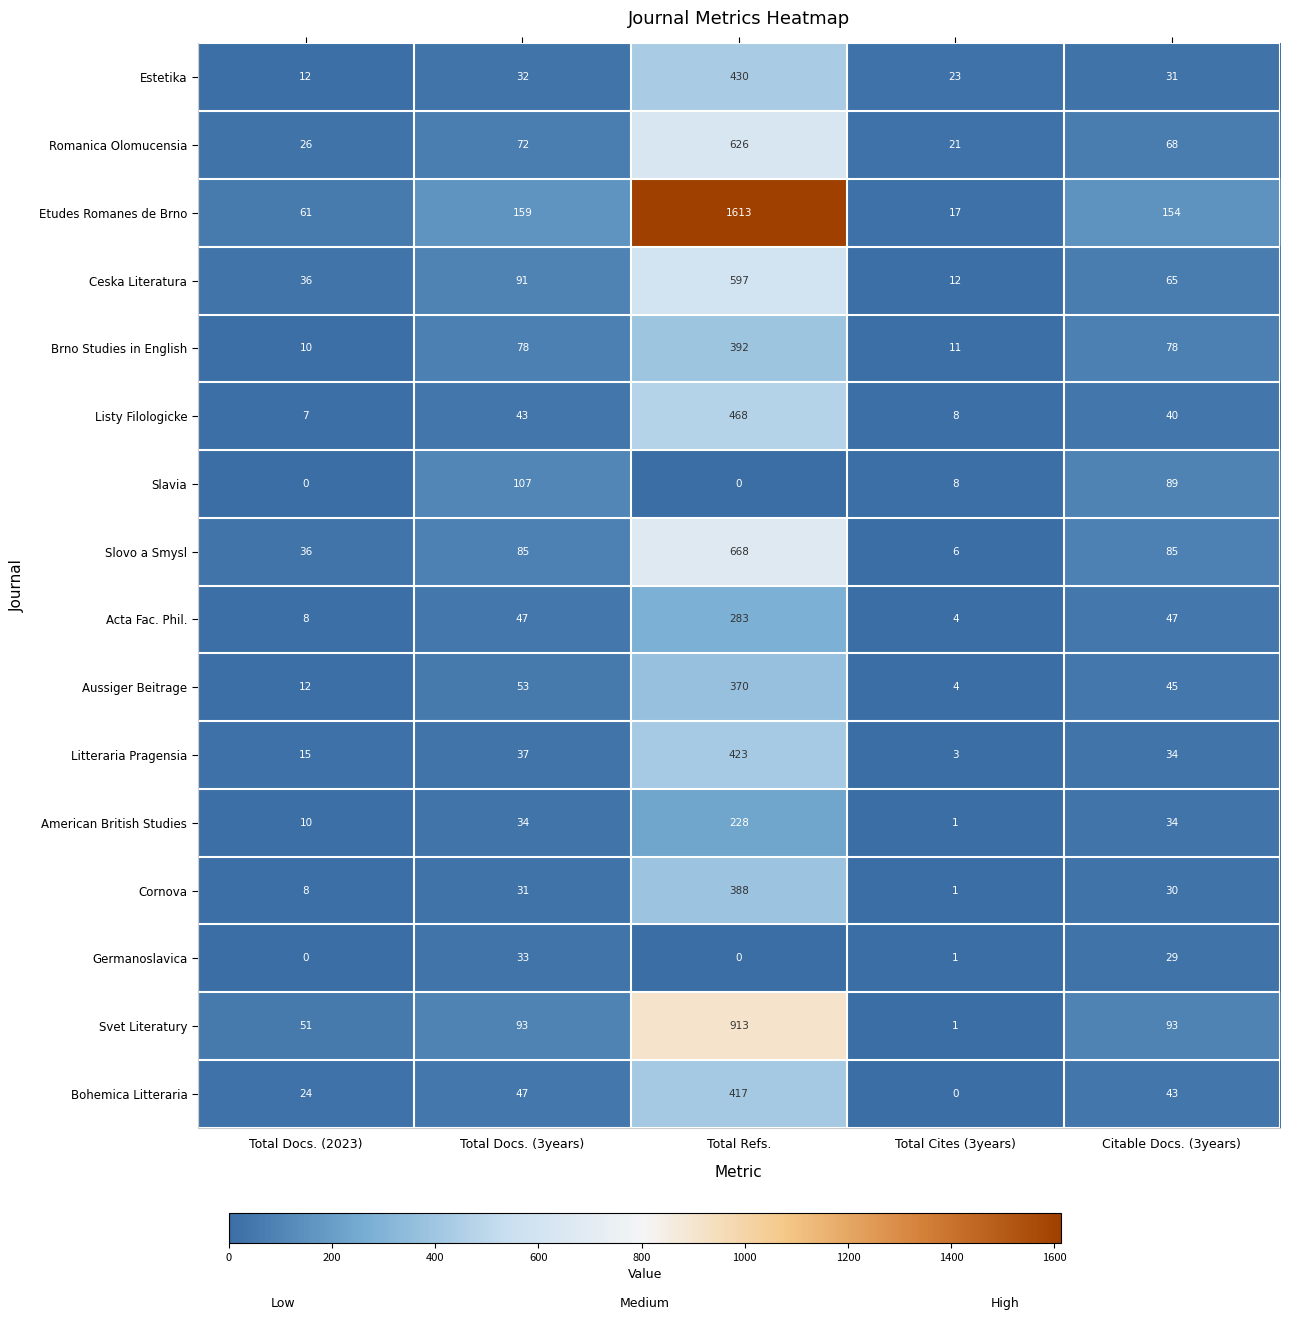

At which label is Ceska Literatura closest to 304?

Total Docs. (3years)